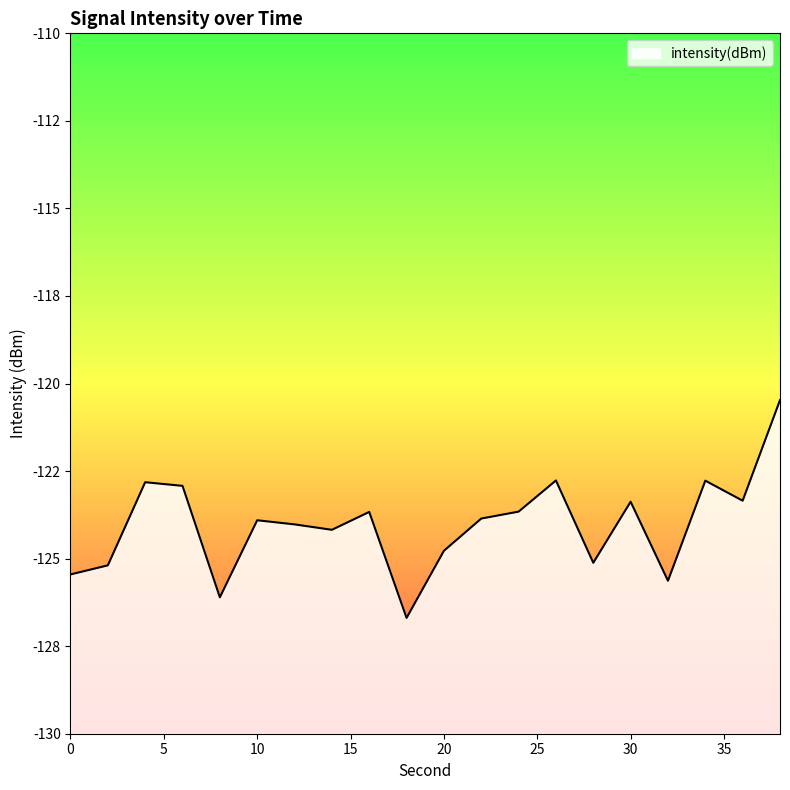

List the labels in order of value, smallest first.

18, 8, 32, 0, 2, 28, 20, 14, 12, 10, 22, 16, 24, 30, 36, 6, 4, 34, 26, 38